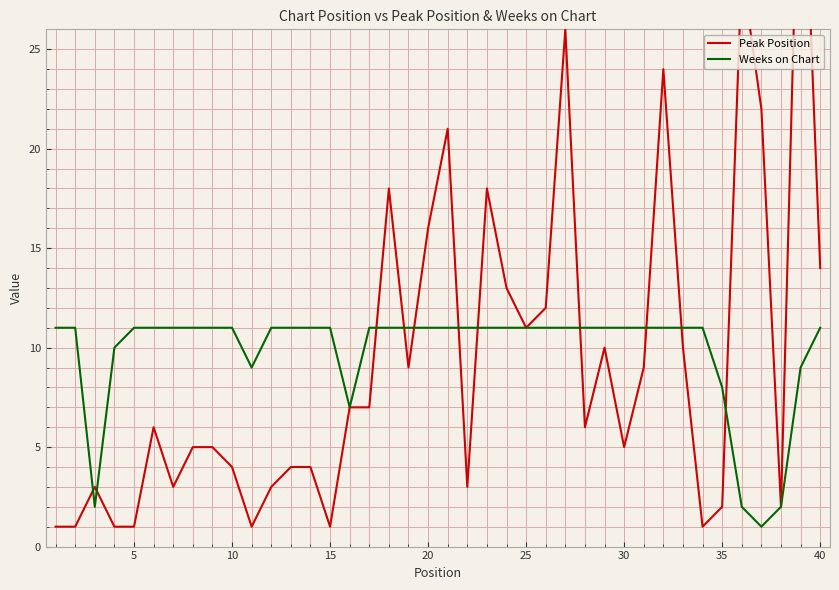

What is the highest value of the Weeks on Chart series?

11